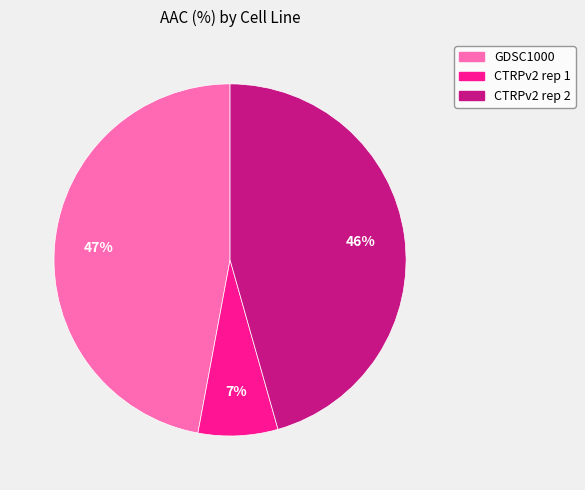

Count the number of slices in the pie.

3